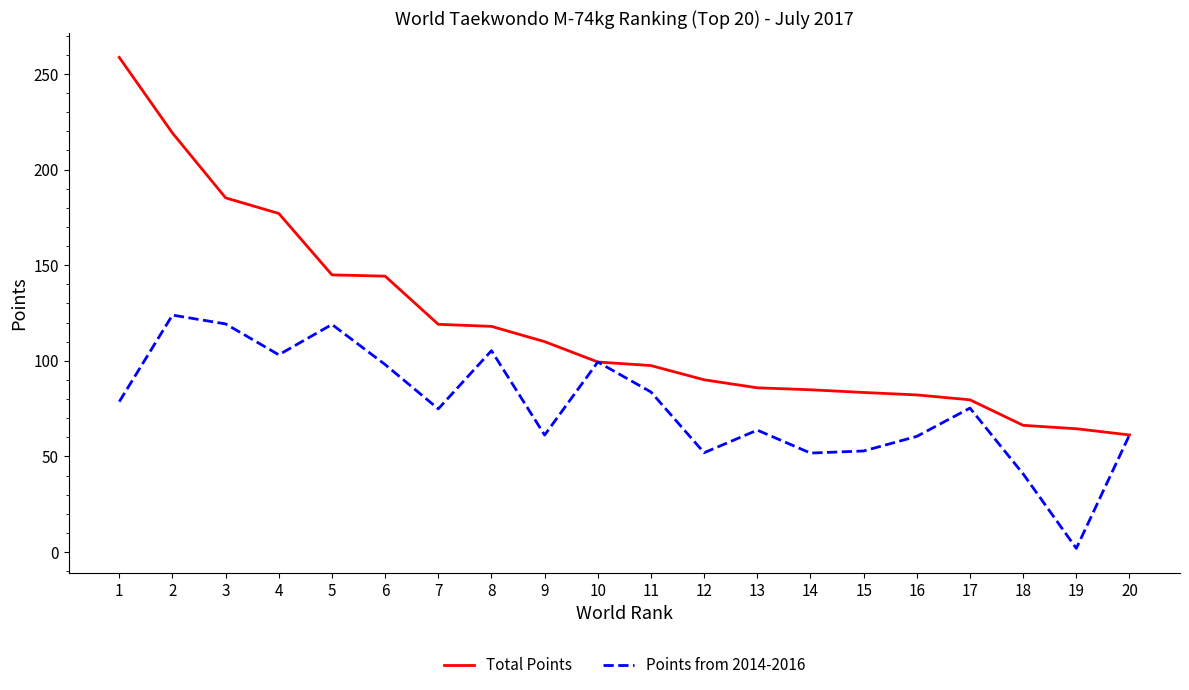

What is the difference between the Points from 2014-2016 values at 17 and 14?

23.5